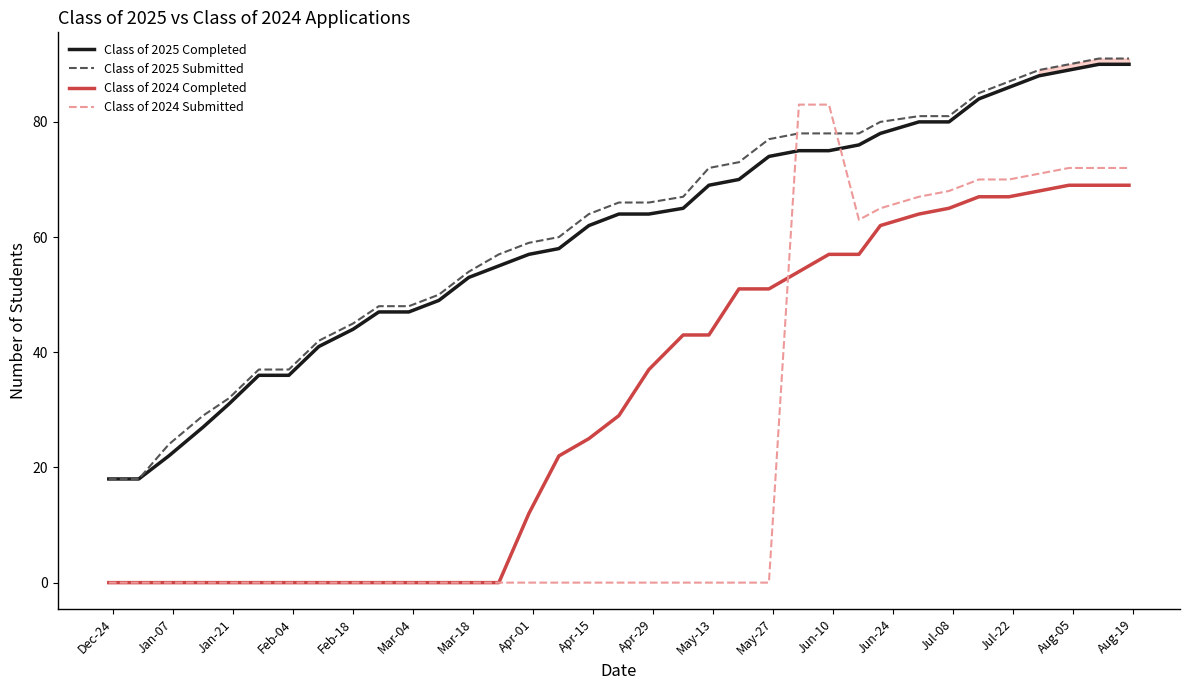

Reading left to right, extract all data points from this chart.

Class of 2025 Completed: 18	18	22	27	31	36	36	41	44	47	47	49	53	55	57	58	62	64	64	65	69	70	74	75	75	76	78	80	80	84	86	88	89	90	90
Class of 2025 Submitted: 18	18	24	29	32	37	37	42	45	48	48	50	54	57	59	60	64	66	66	67	72	73	77	78	78	78	80	81	81	85	87	89	90	91	91
Class of 2024 Completed: 0	0	0	0	0	0	0	0	0	0	0	0	0	0	12	22	25	29	37	43	43	51	51	54	57	57	62	64	65	67	67	68	69	69	69
Class of 2024 Submitted: 0	0	0	0	0	0	0	0	0	0	0	0	0	0	0	0	0	0	0	0	0	0	0	83	83	63	65	67	68	70	70	71	72	72	72